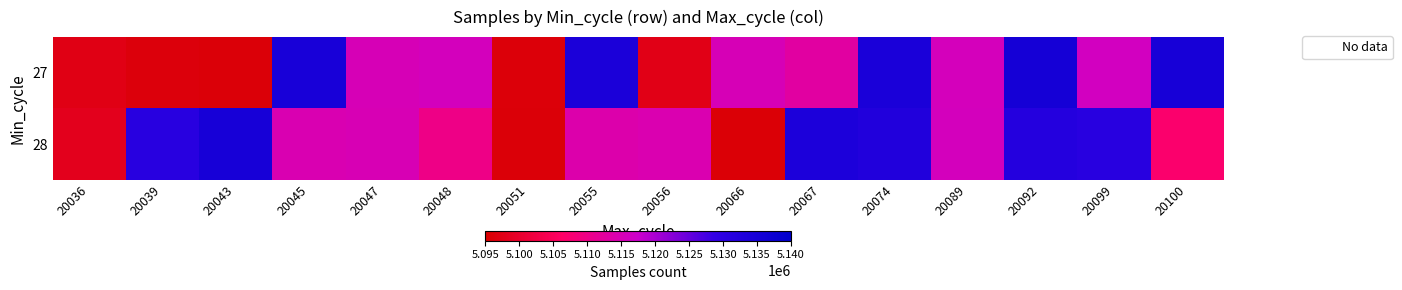

How many series are shown in this chart?

2